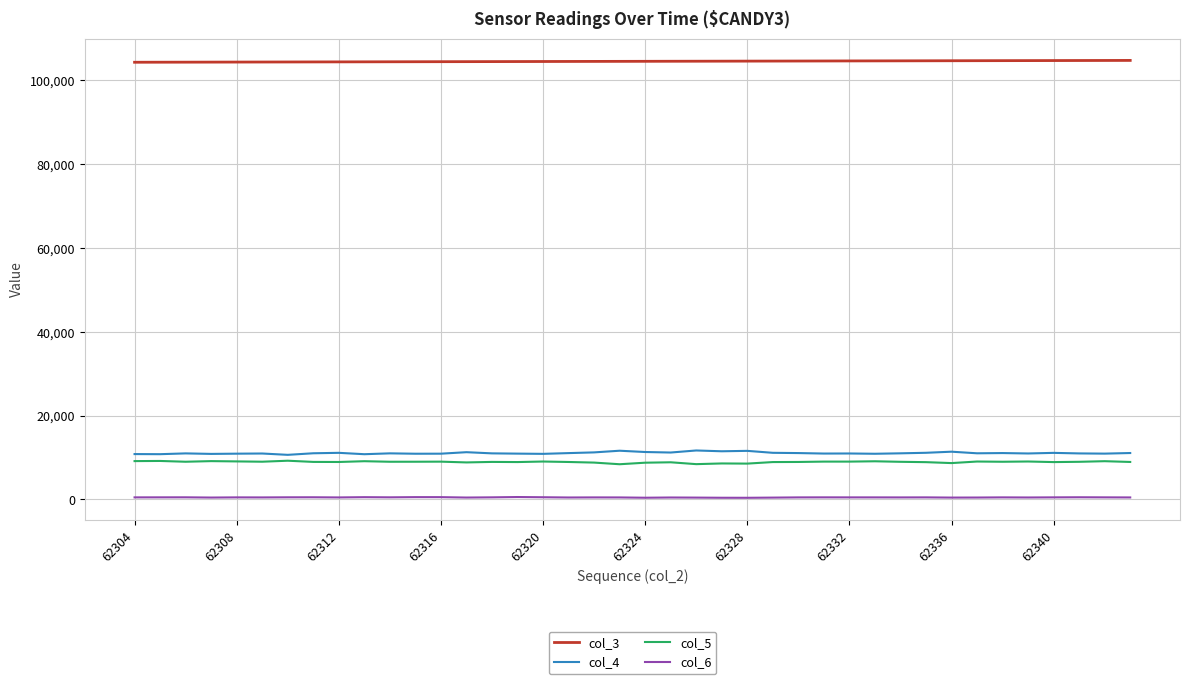

Which series has the largest total across all categories?

col_3